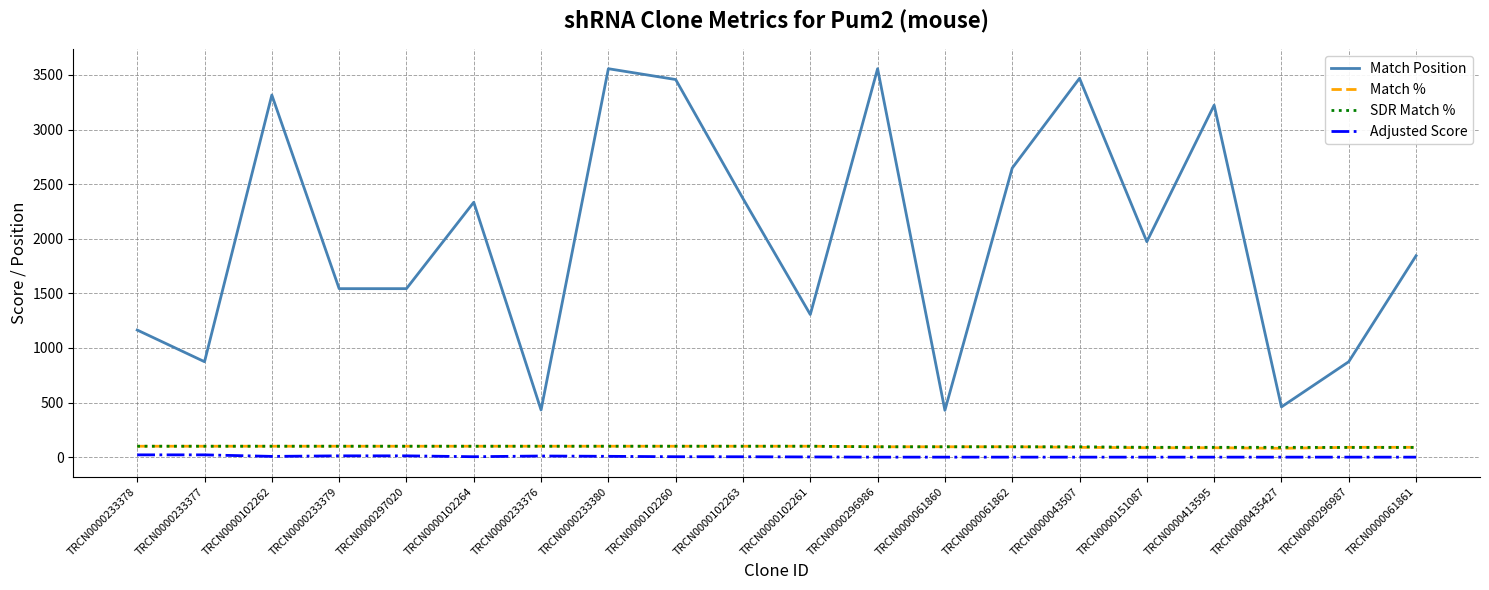

True or false: SDR Match % and Match Position cross at least once.

False